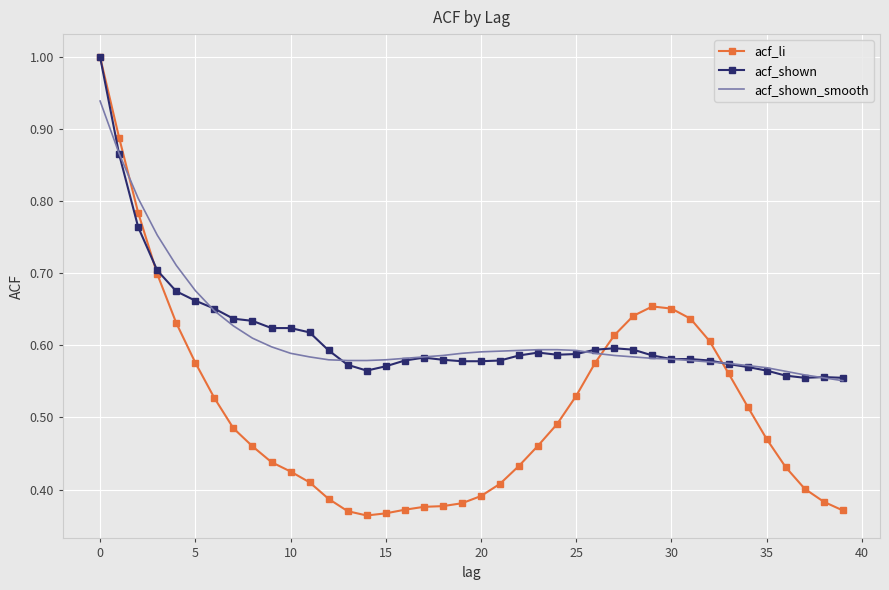

What is the greatest value displayed?

1.0